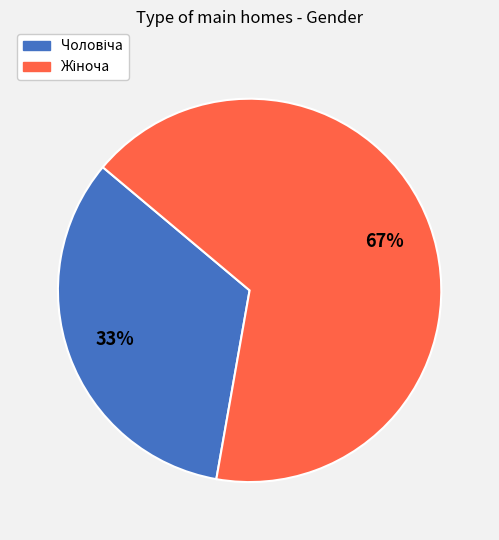

To the nearest percent, what is the average slice percentage?

50%